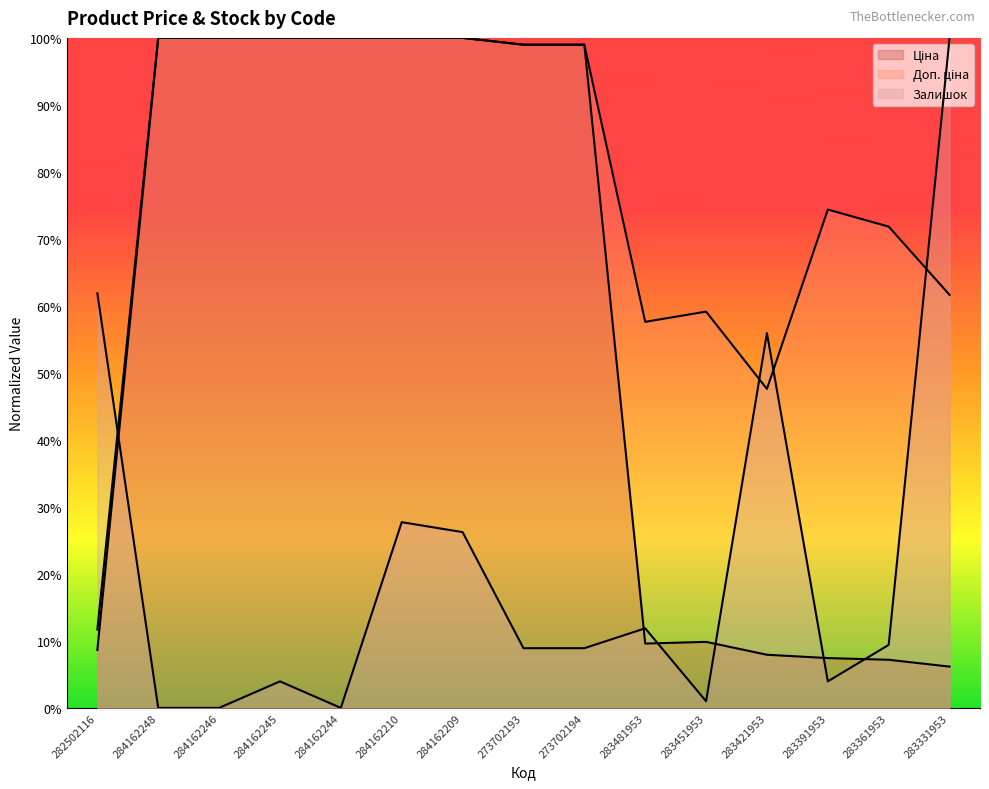

Which series has the widest spread of values?

Залишок (line)